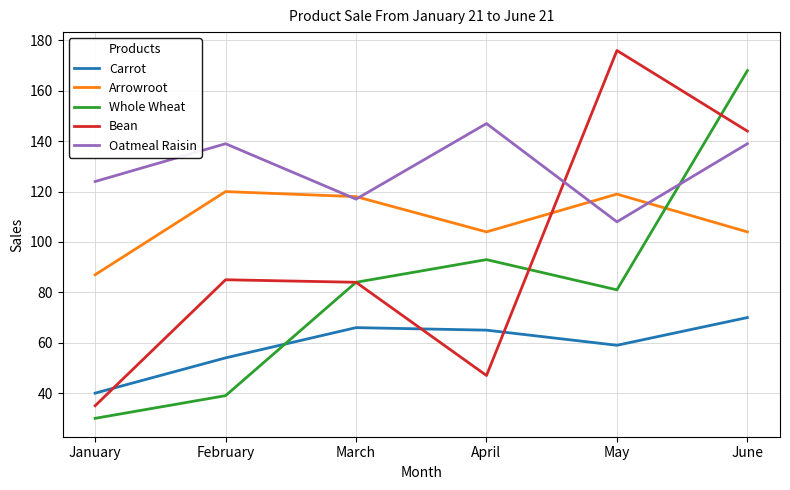

What is the spread (max minus min) of values at February?

100